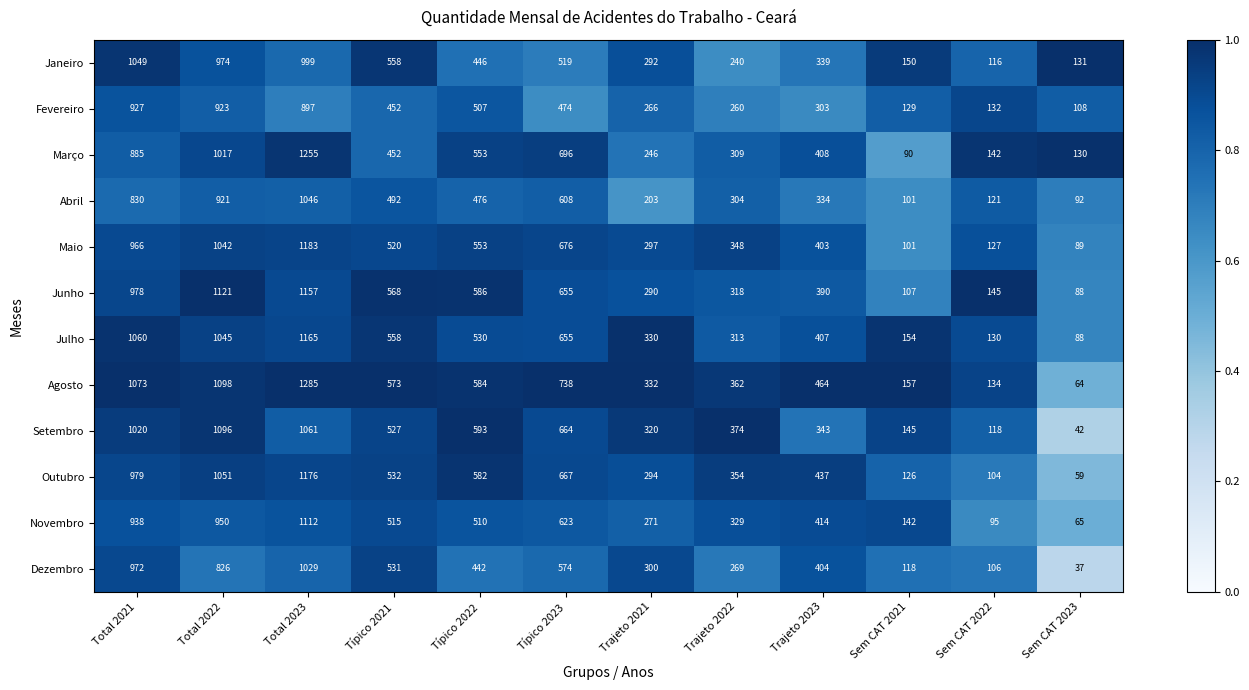

At which category is the sum across all series the highest?

Total 2023